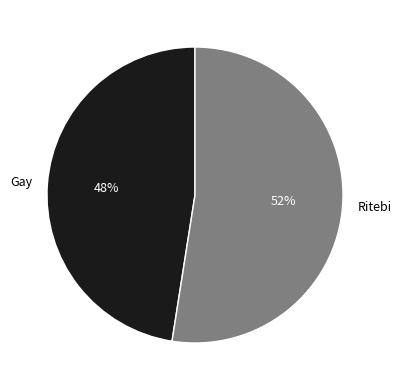

Is the sum of Gay and Ritebi greater than half?

Yes